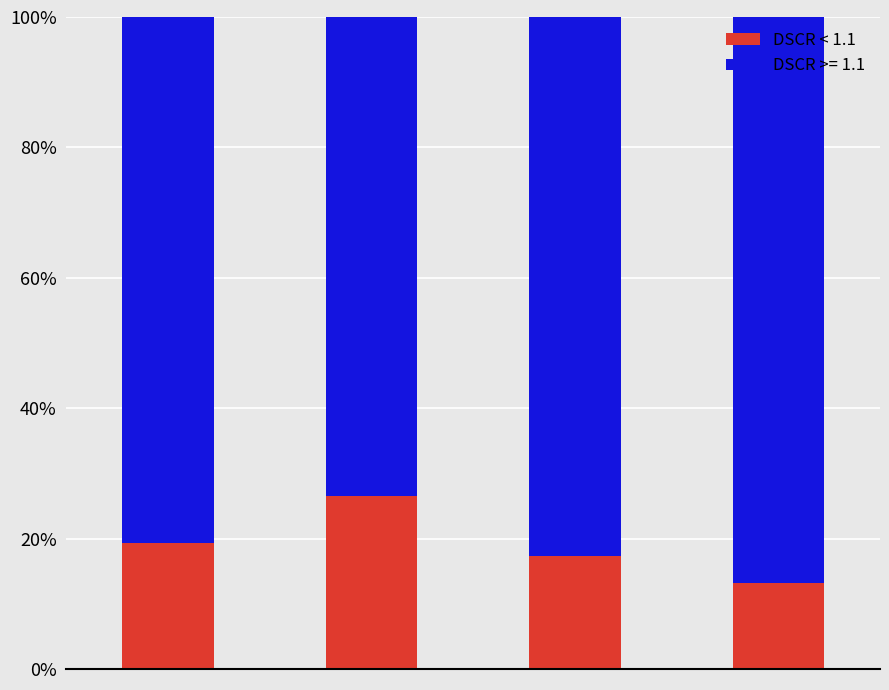

What is the difference between the second highest and minimum values in the DSCR < 1.1 series?

6.1